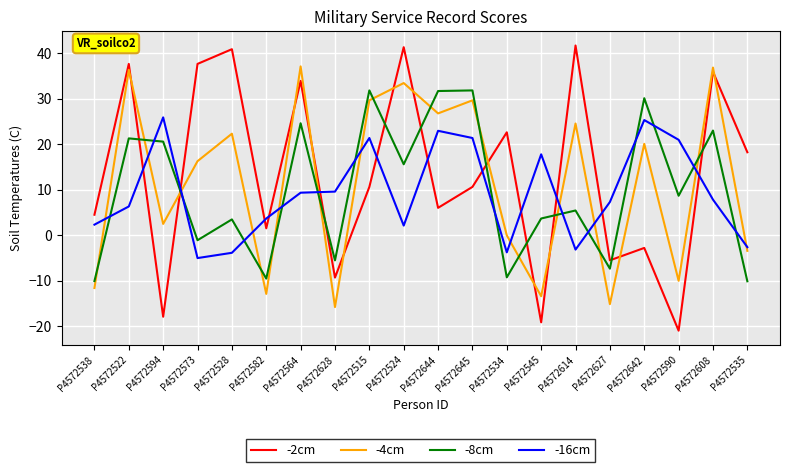

What position from the left is P4572522?

2